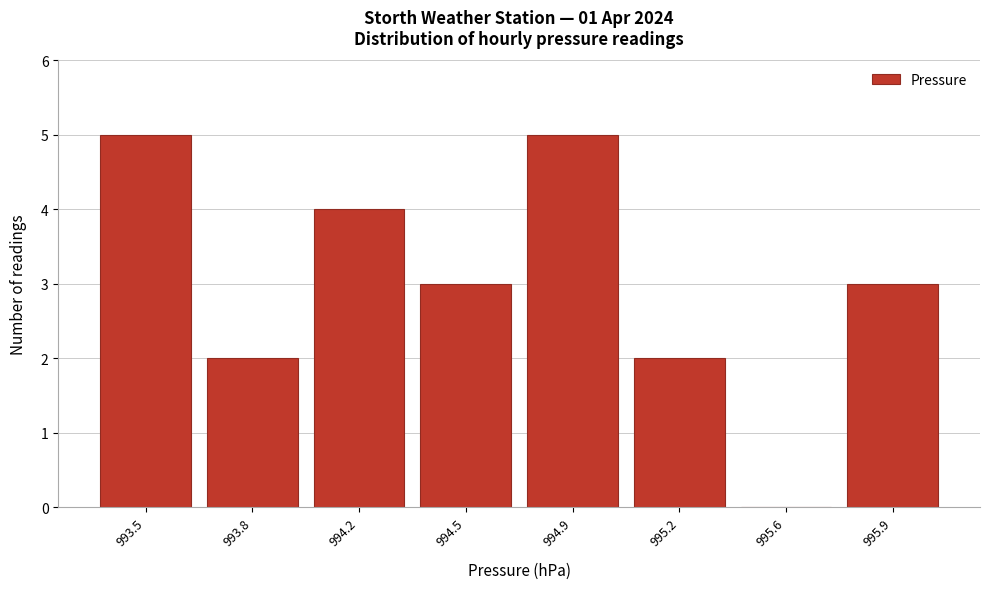

Reading left to right, what are all the values shown in this chart?

993.5=5	993.8=2	994.2=4	994.5=3	994.9=5	995.2=2	995.6=0	995.9=3